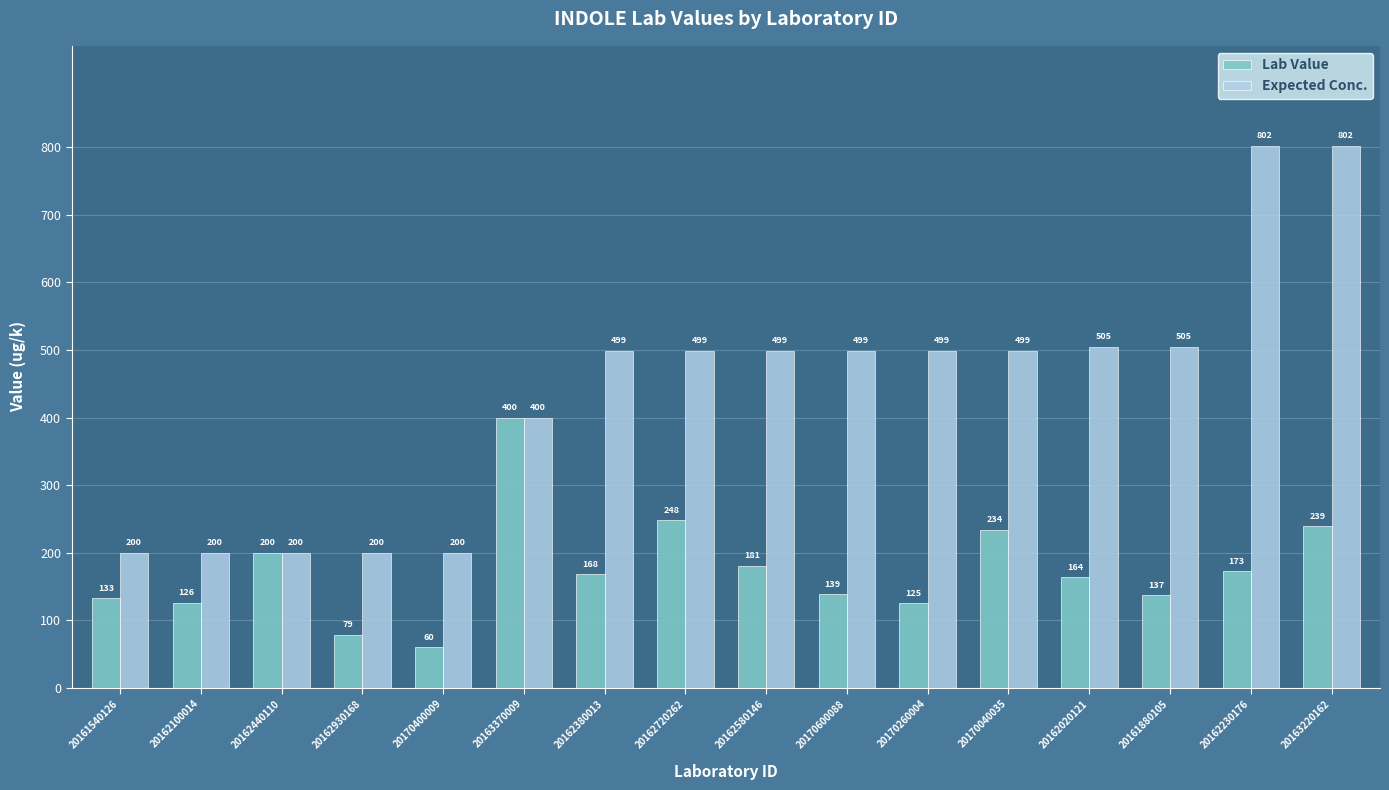

What is the sum of the Lab Value values at 20162230176 and 20161880105?

310